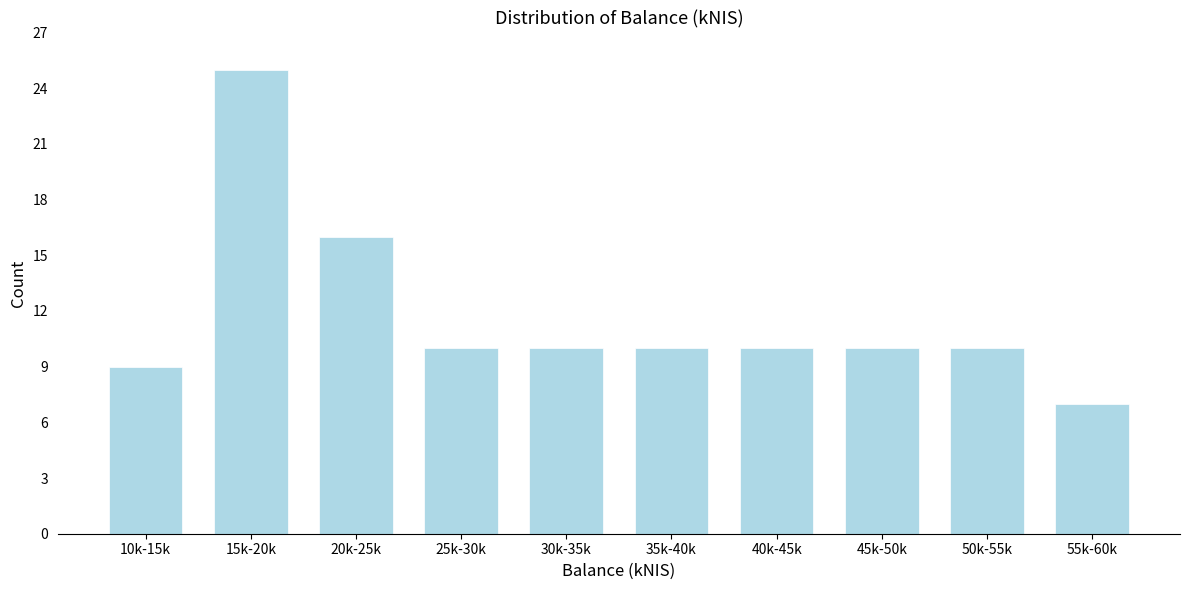

Reading left to right, what are all the values shown in this chart?

9	25	16	10	10	10	10	10	10	7